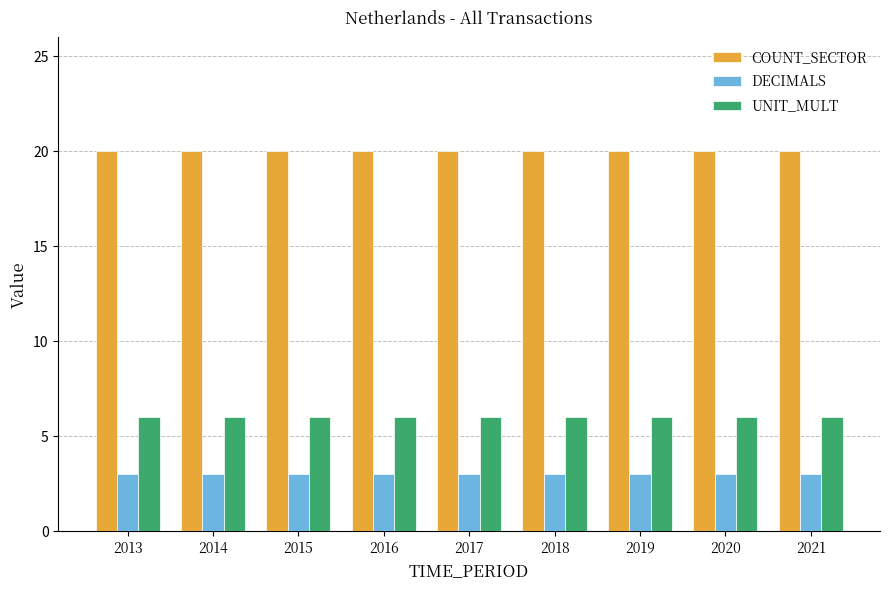

What is the spread (max minus min) of values at 2016?

17